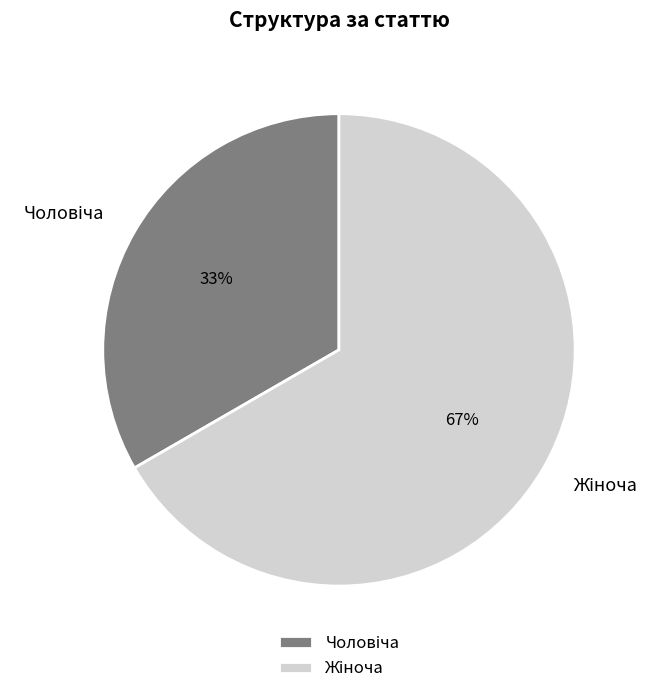

Does any single category account for the majority?

Yes